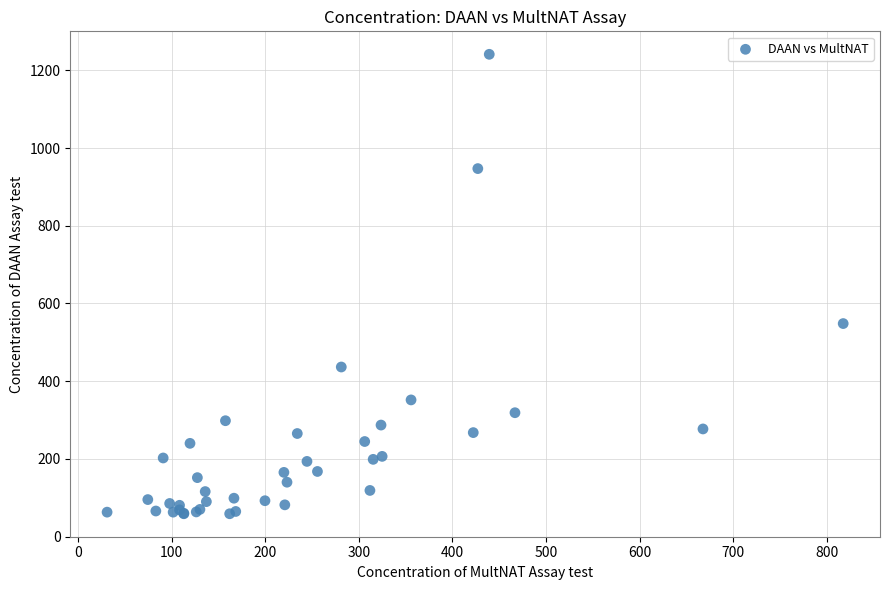

What Y value in the scatter plot is closest to 650?

548.2